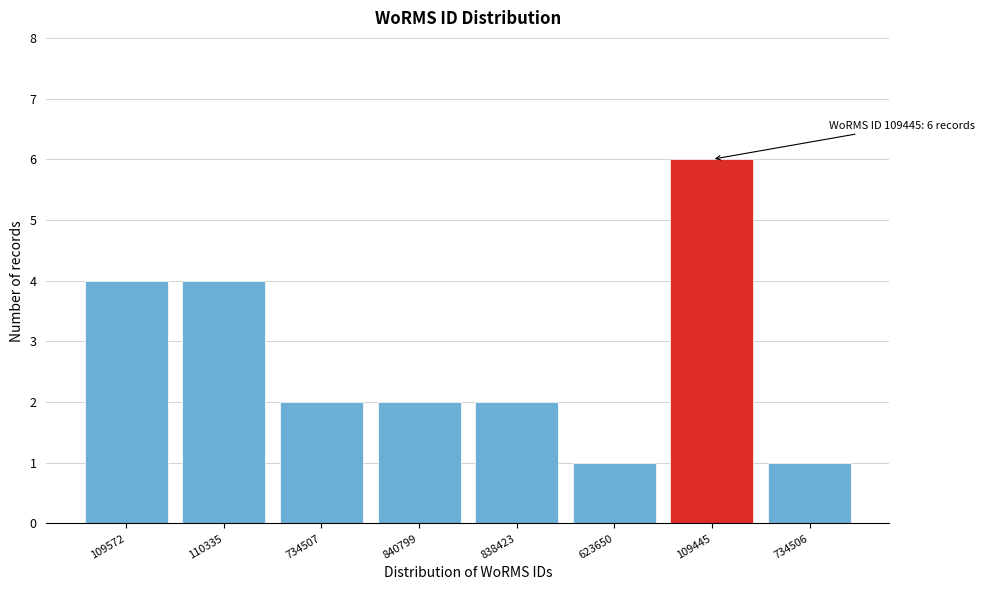

Reading left to right, transcribe all the data shown in this chart.

4	4	2	2	2	1	6	1